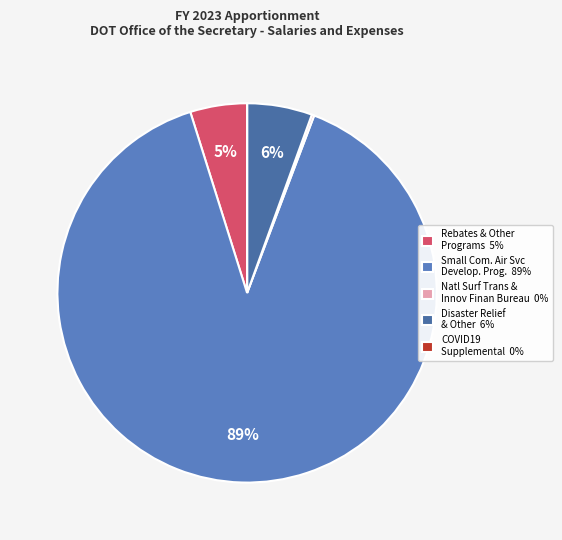

Which slice is the largest?

Small Com. Air Svc Develop. Prog. 89%